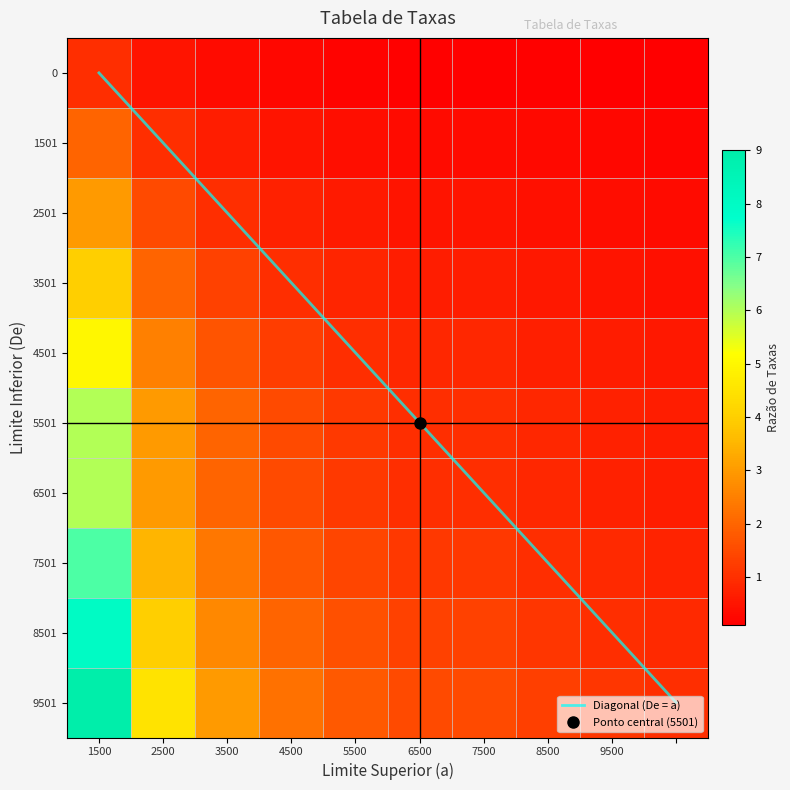

The value of 8501 at 7500 is 1.9. True or false?

False